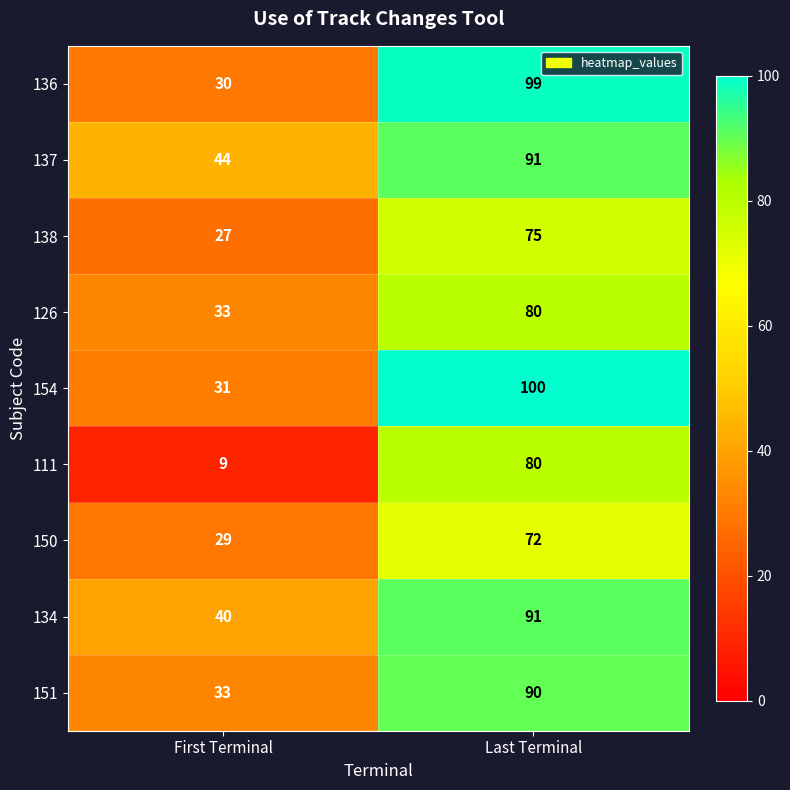

Which series has the largest total across all categories?

137